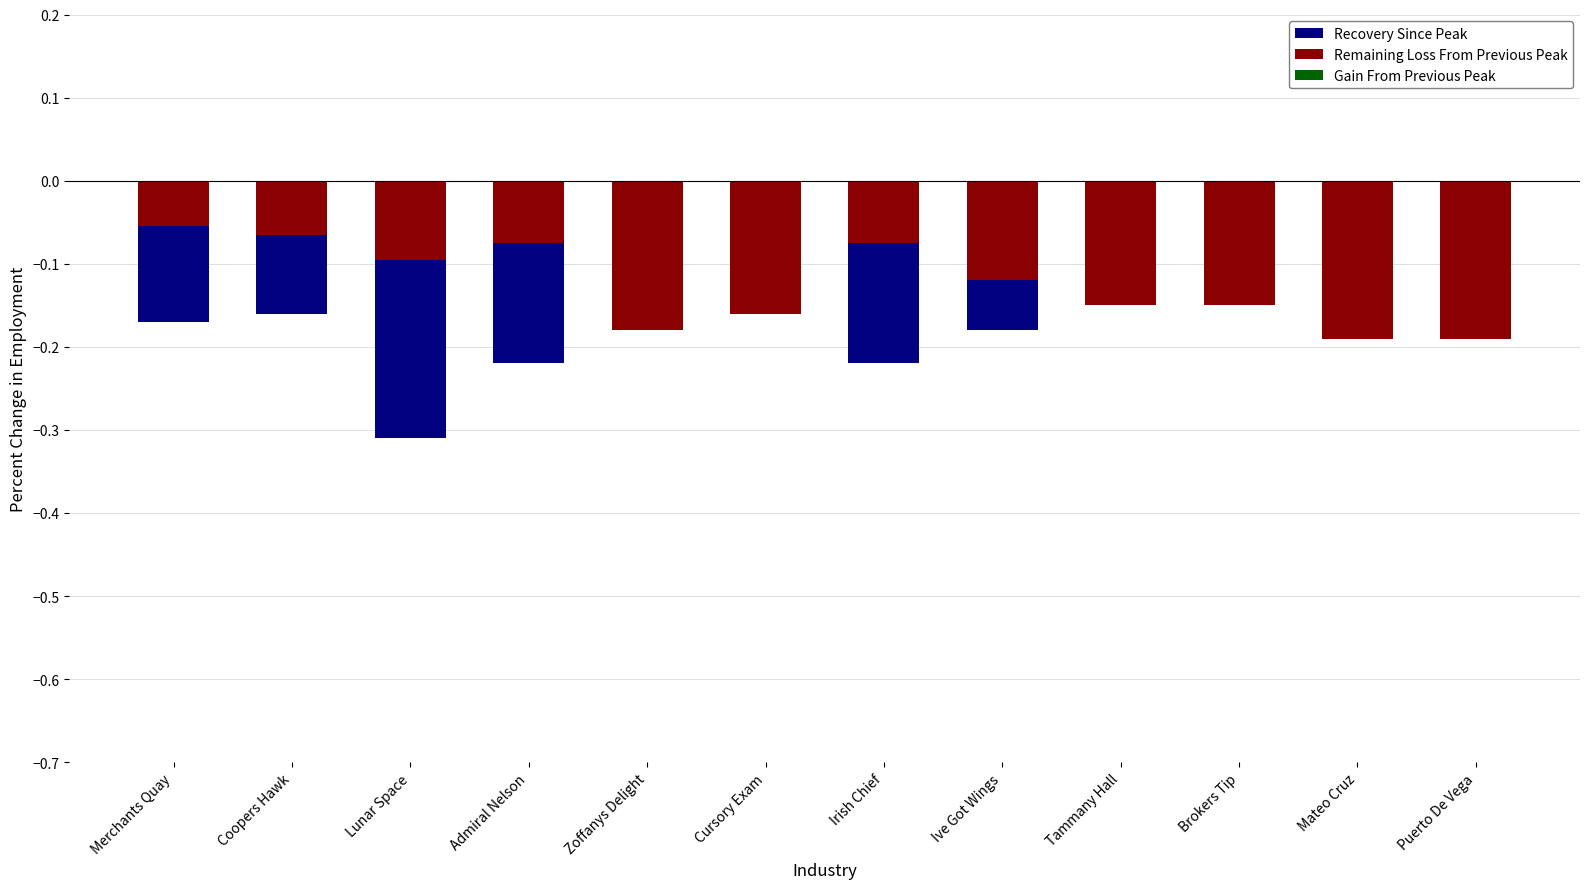

What is the sum of the Remaining Loss From Previous Peak values at Puerto De Vega and Merchants Quay?

-0.2